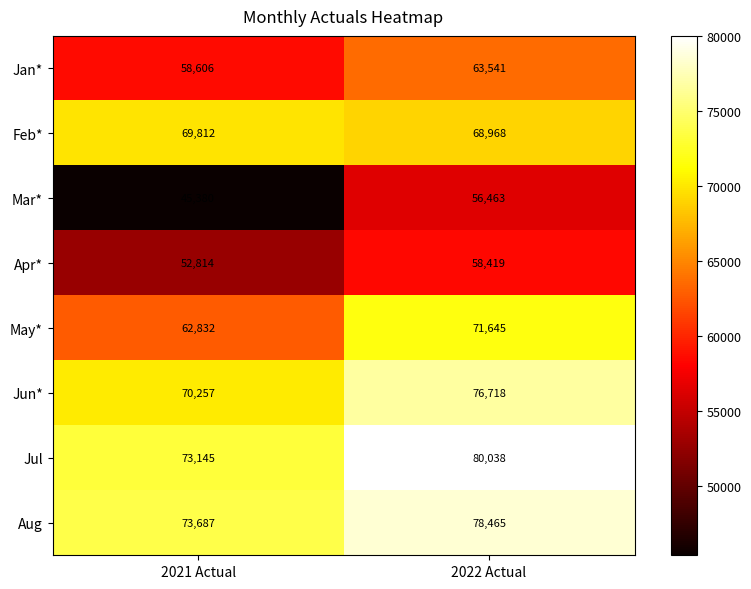

Which series changed the most between 2021 Actual and 2022 Actual?

Mar*